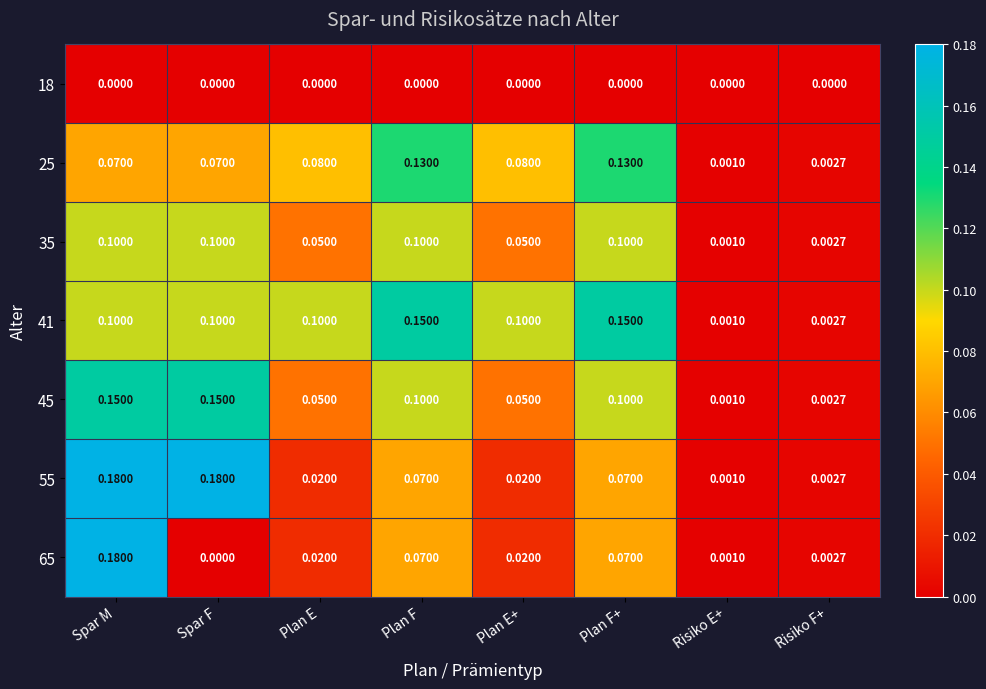

At which label is 41 closest to 0?

Risiko E+